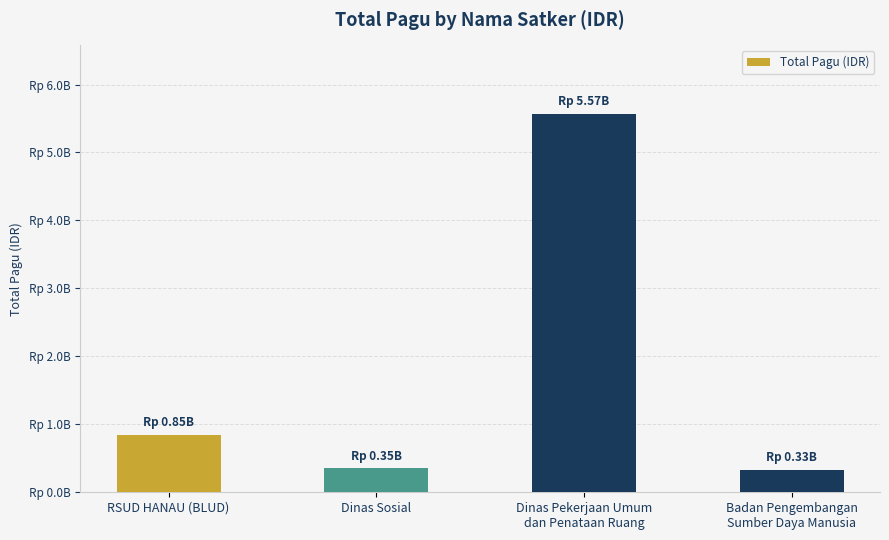

What is the difference between the maximum and minimum values?

5238105969